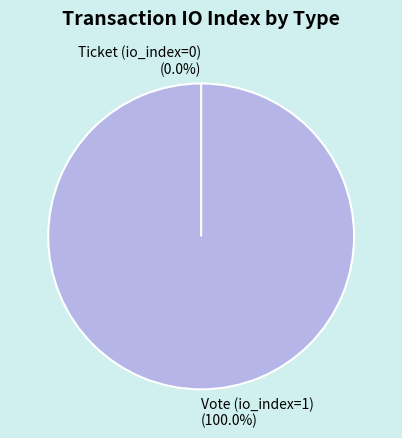

What is the change in value from Vote (io_index=1) to Ticket (io_index=0)?

-1